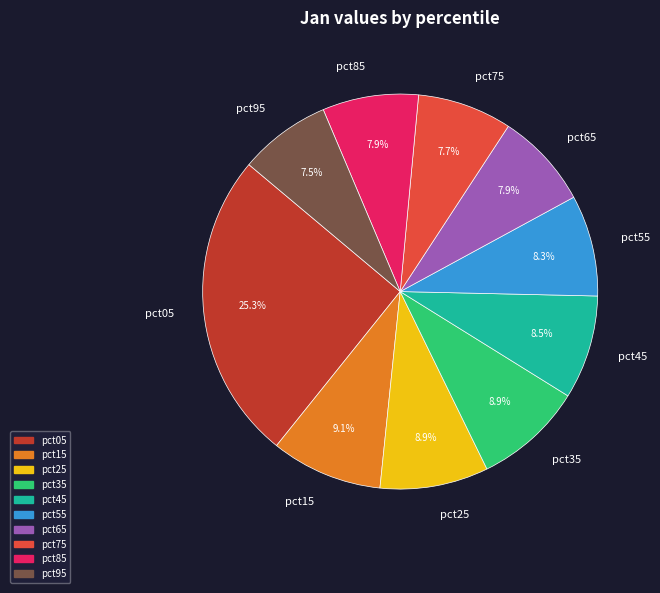

Is it true that pct95 is 1% of the pie?

False